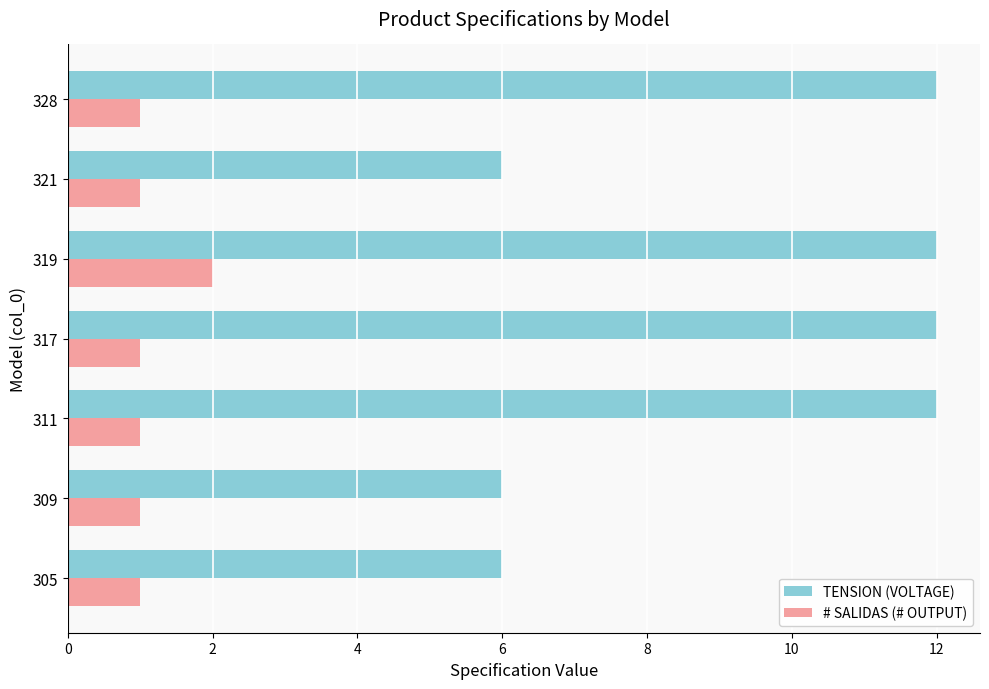

At how many categories does at least one series exceed 7?

4